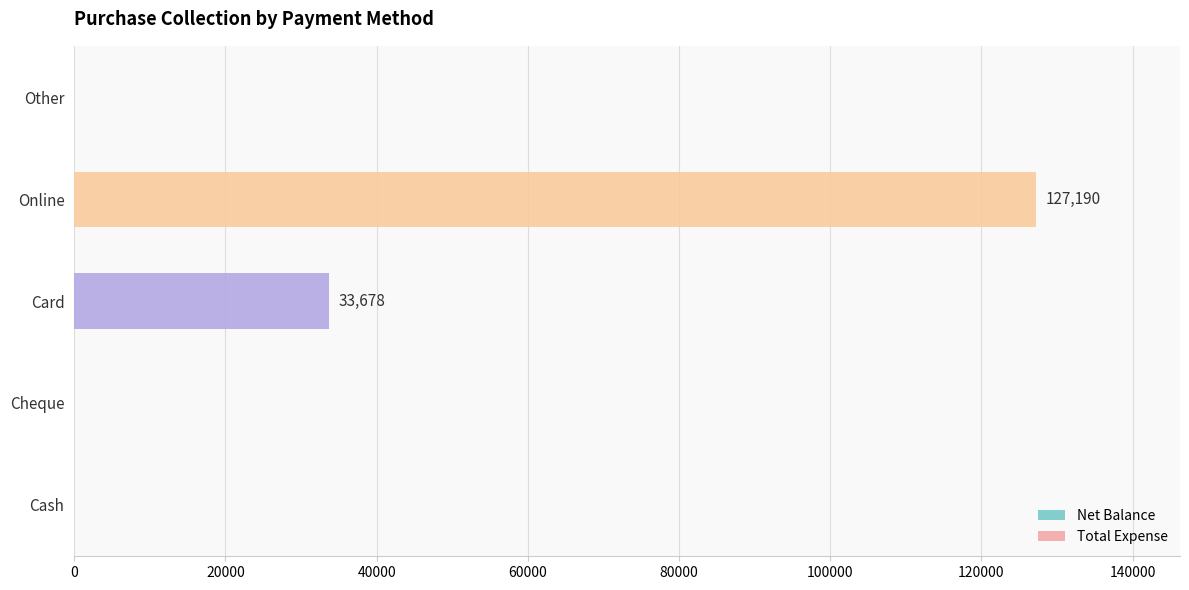

How many data points are above 0?

2